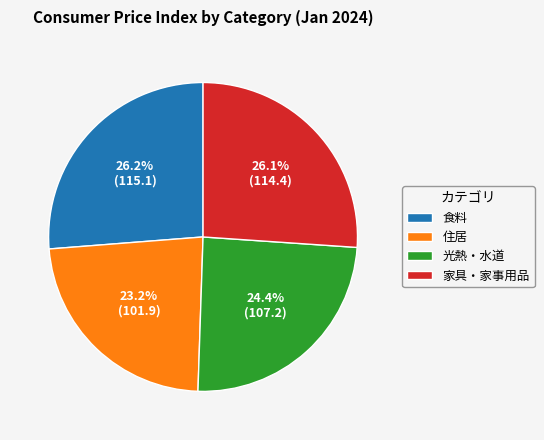

Is there any slice that represents more than half of the pie?

No